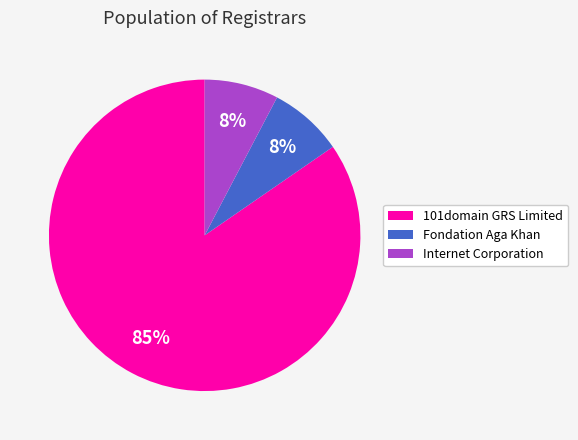

Approximately how many times larger is the value at Internet Corporation compared to Fondation Aga Khan?

1.0